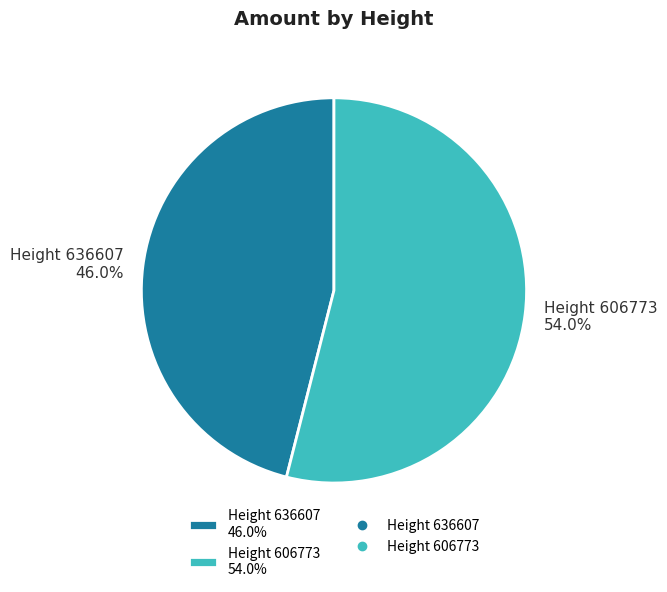

Which slice is the smallest?

Height 636607 46.0%